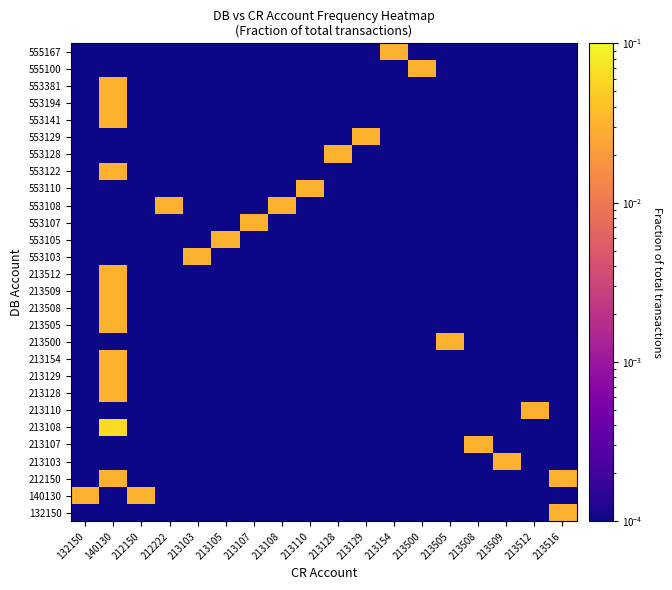

Which has a higher value, 213505 or 213516?

213516